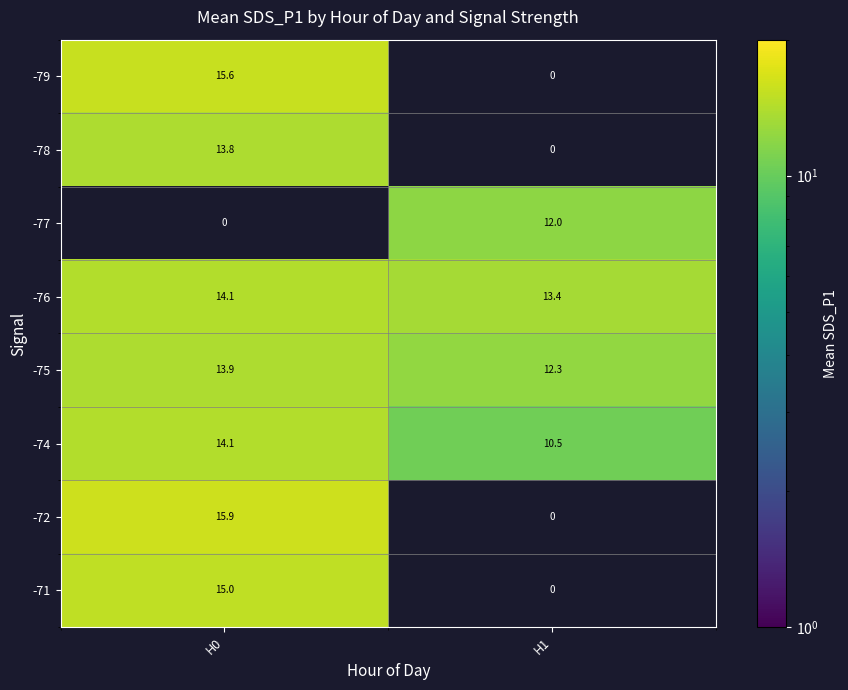

What is the average value of the -71 series?

7.5